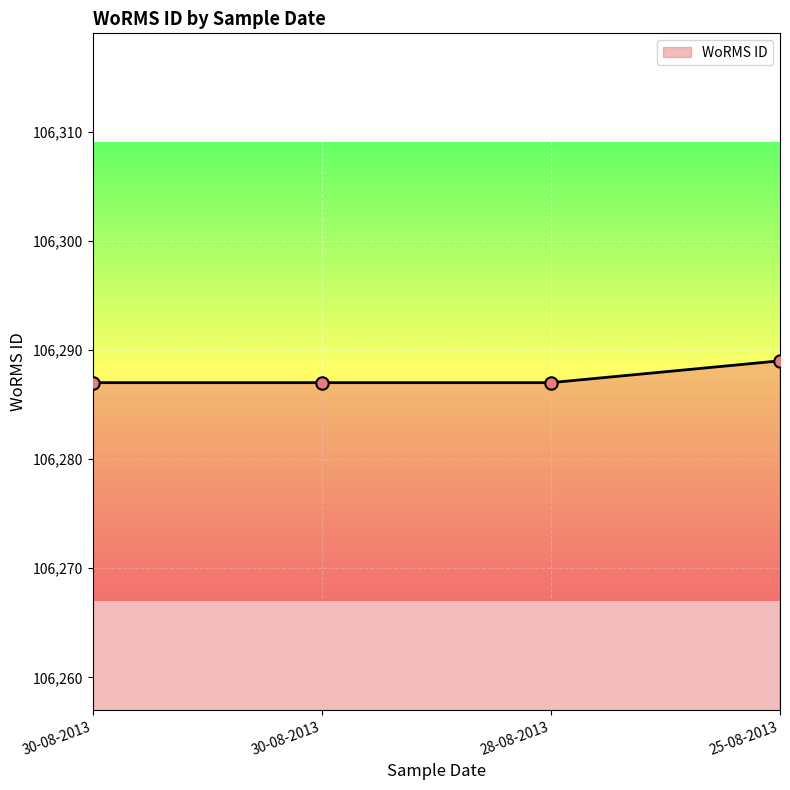

Count the number of categories in the chart.

4